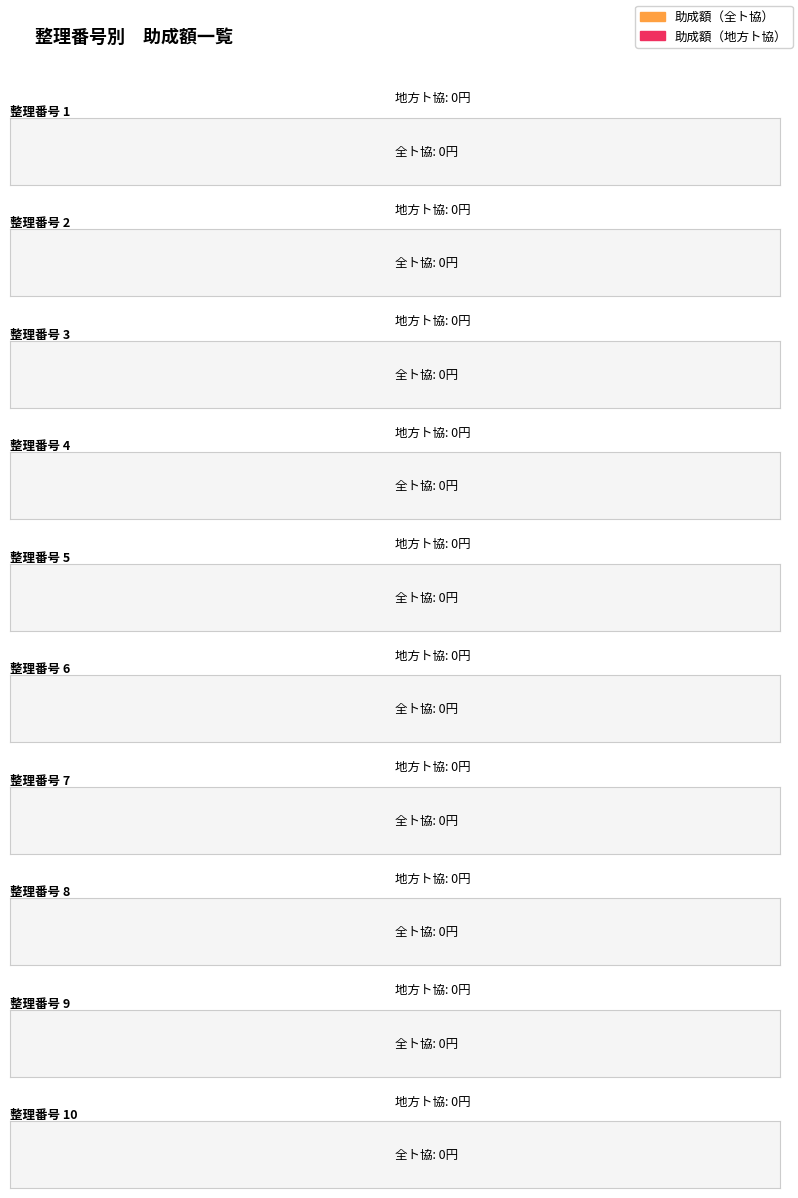

At which label is 整理番号 closest to 5?

5